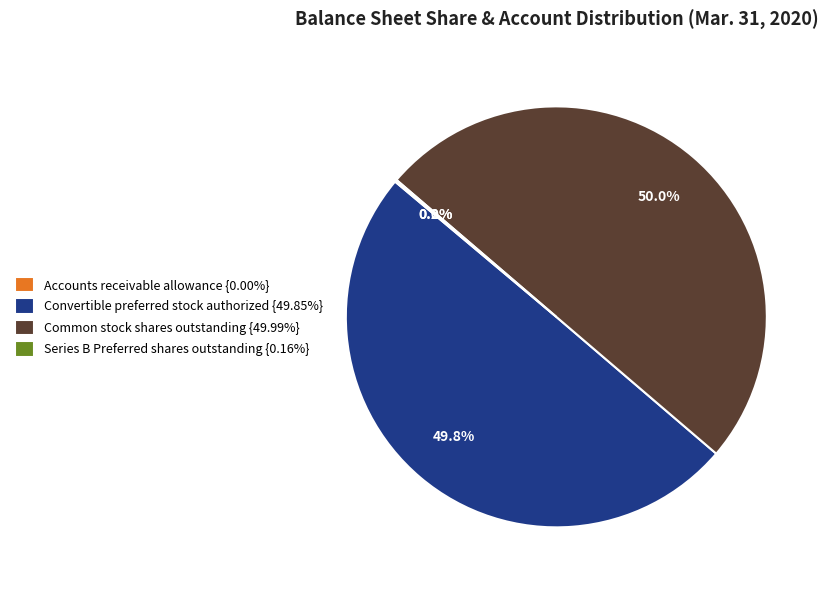

What percentage is NOT represented by Common stock shares outstanding {49.99%}?

50.0%